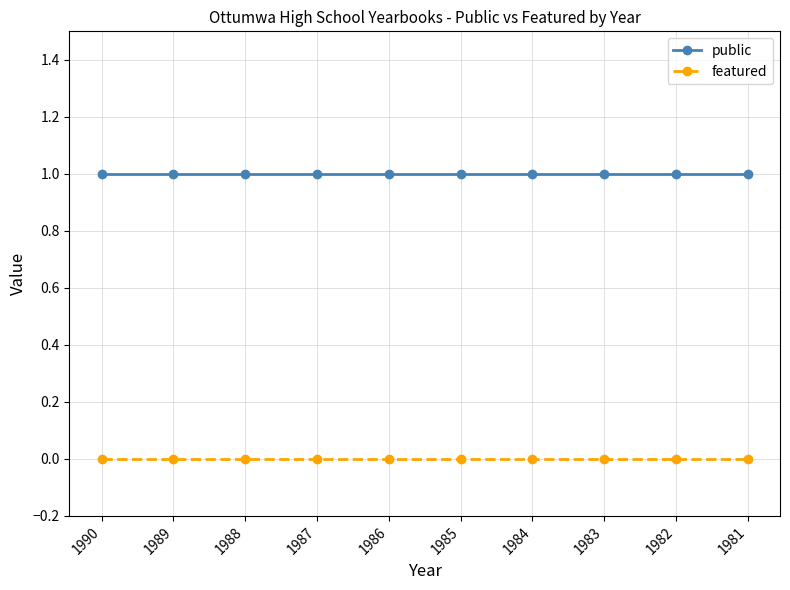

What is the value of the public point at the 8th from the left?

1